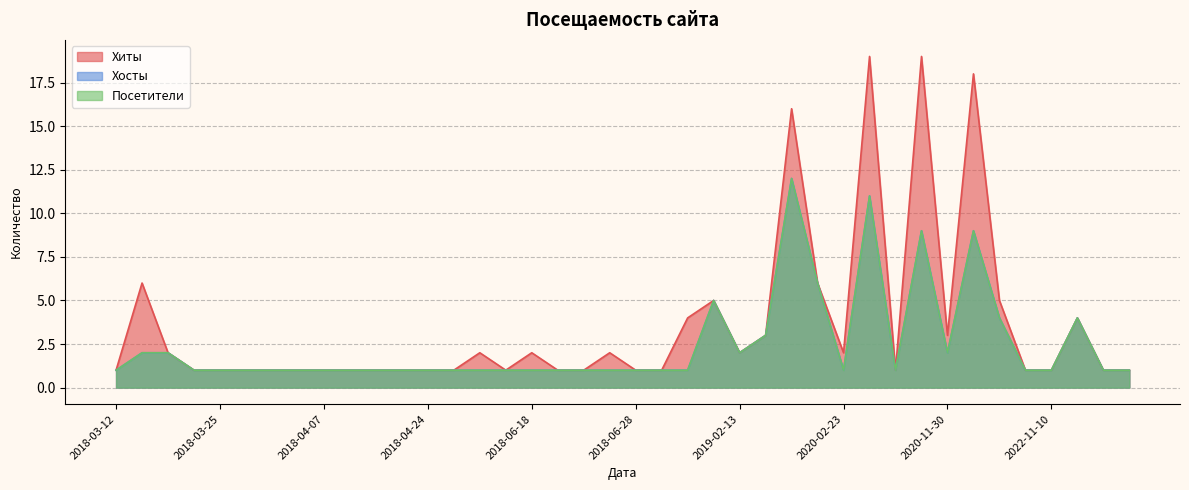

Rank the series at 2018-03-18 from highest to lowest value.

Хиты, Хосты, Посетители